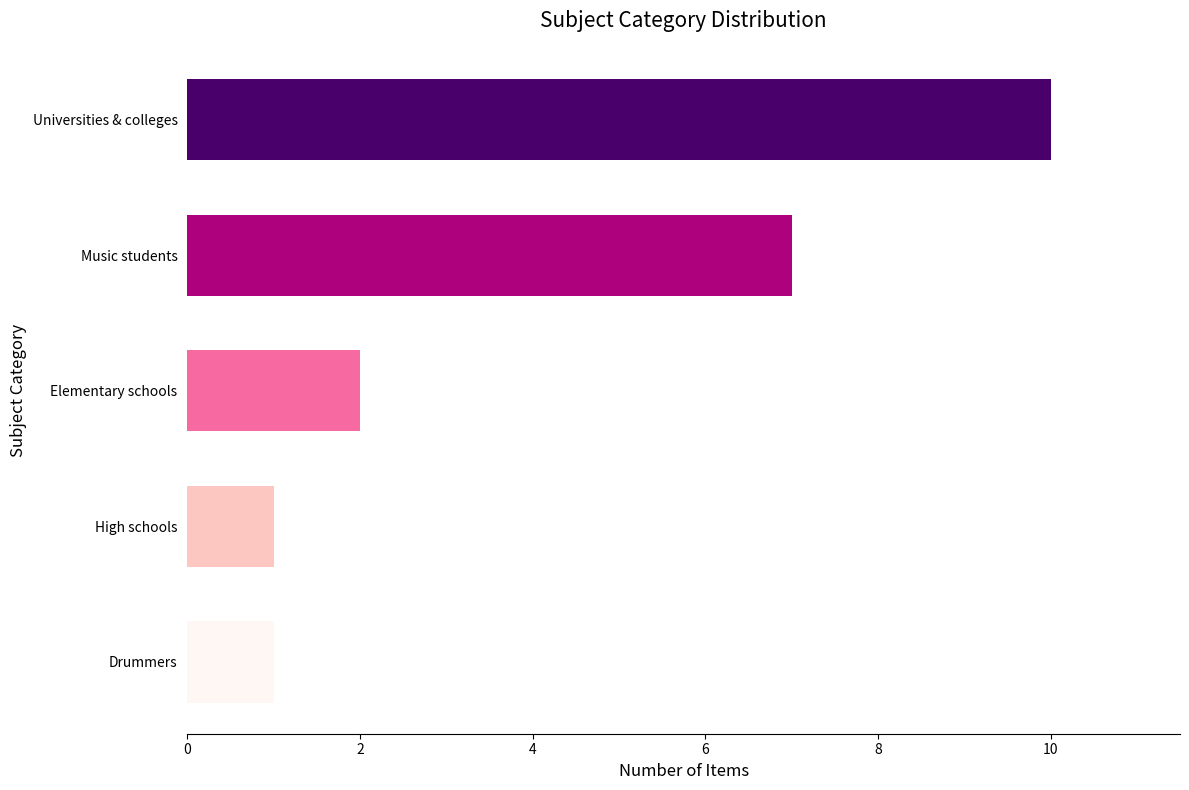

What is the approximate value at Music students?

7